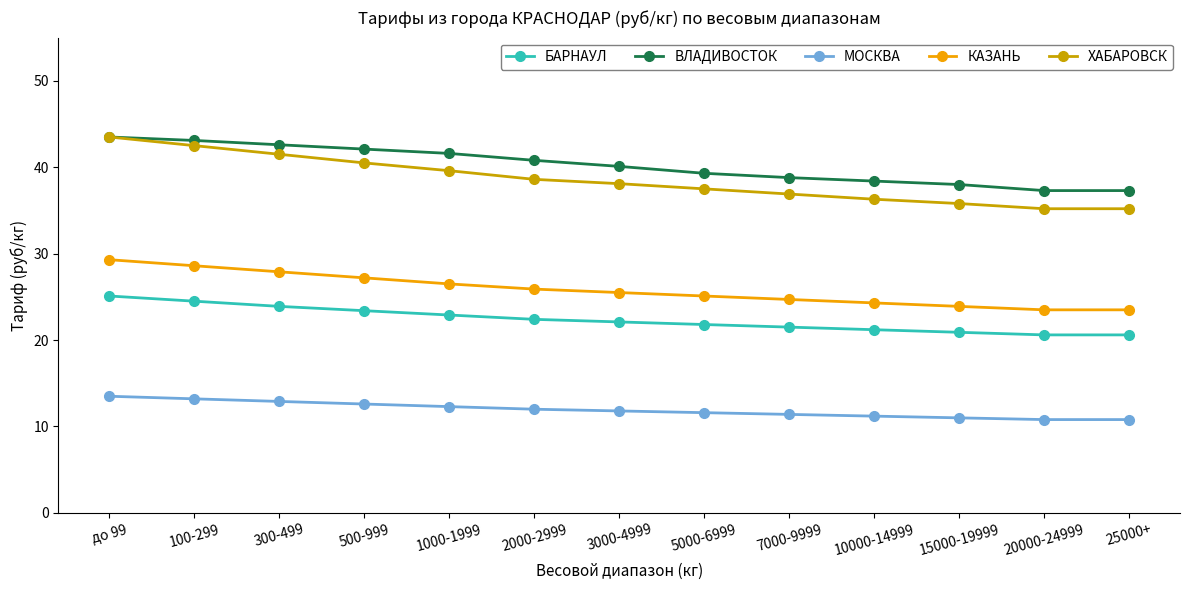

What is the sum of all БАРНАУЛ values?

290.9